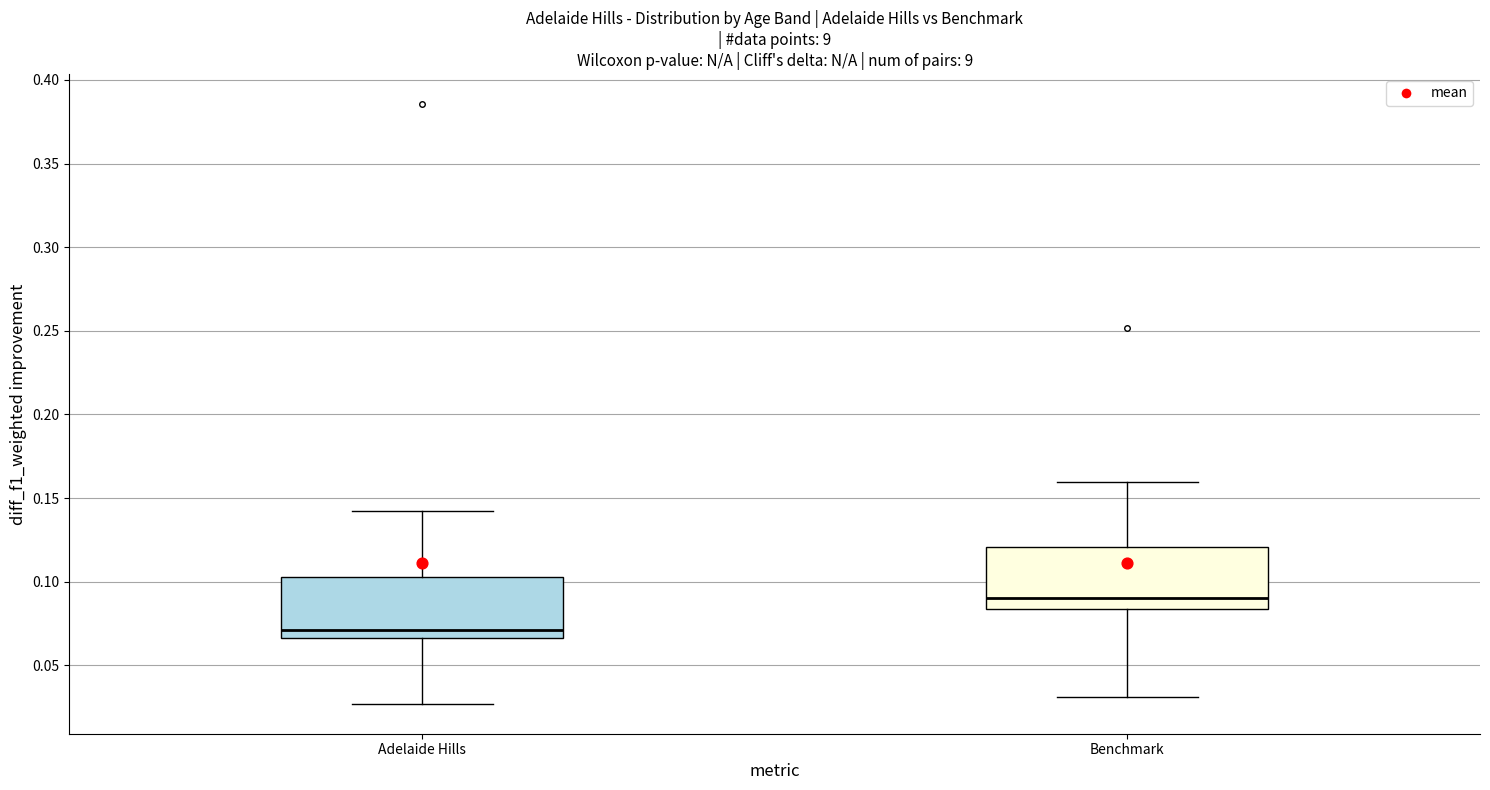

Reading left to right, transcribe this box plot: for each box, give where its median line is, the range the box spans, and where its two whiskers end, as read against the y-axis. The values are not printed on the chart, so give them approximately, as read against the axis.

Adelaide Hills: median 0.070, box 0.065 to 0.105, whiskers 0.025 to 0.140
Benchmark: median 0.090, box 0.085 to 0.120, whiskers 0.030 to 0.160